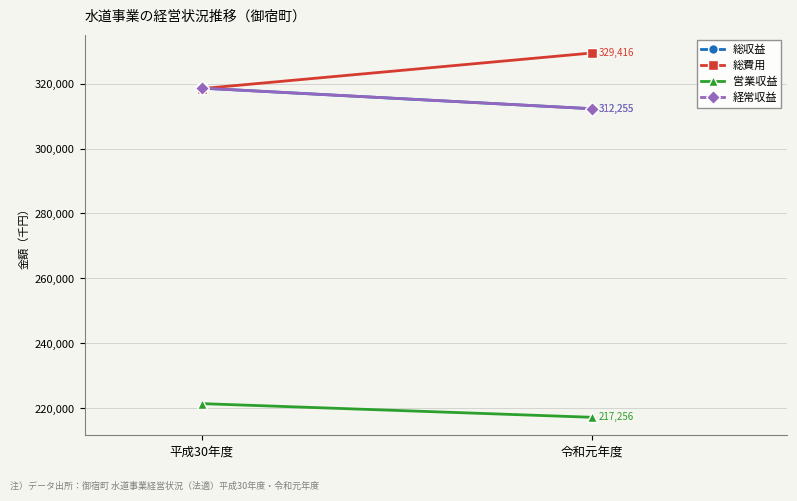

Reading left to right, extract all data points from this chart.

総収益: 平成30年度=318599	令和元年度=312255
総費用: 平成30年度=318443	令和元年度=329416
営業収益: 平成30年度=221465	令和元年度=217256
経常収益: 平成30年度=318599	令和元年度=312255